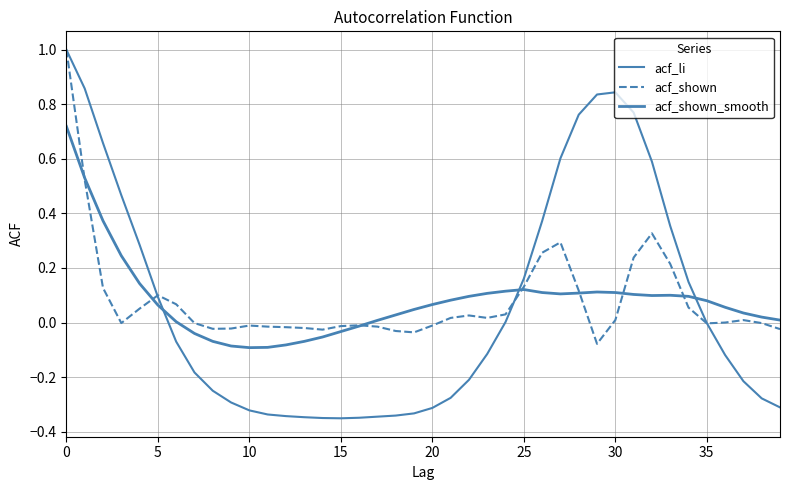

How many lines are shown in the chart?

3